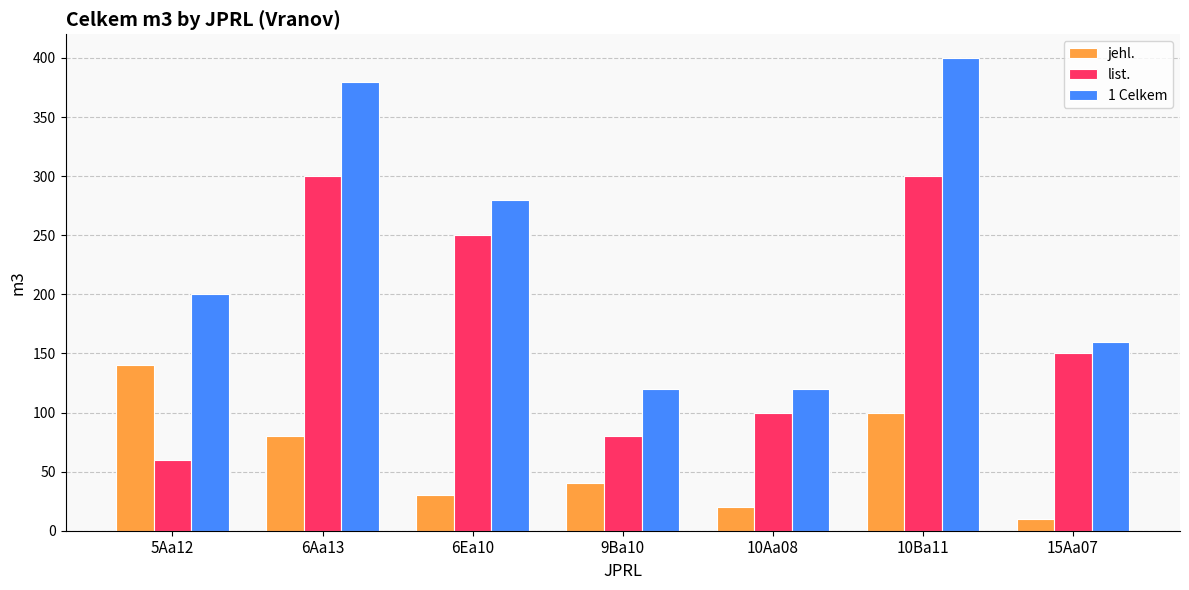

Which label corresponds to the smallest value in the chart?

15Aa07